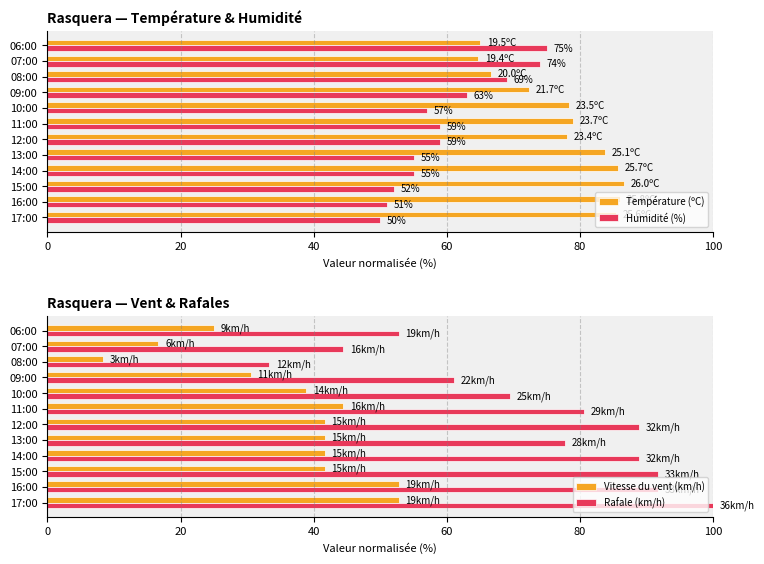

Does the chart contain stacked bars?

No